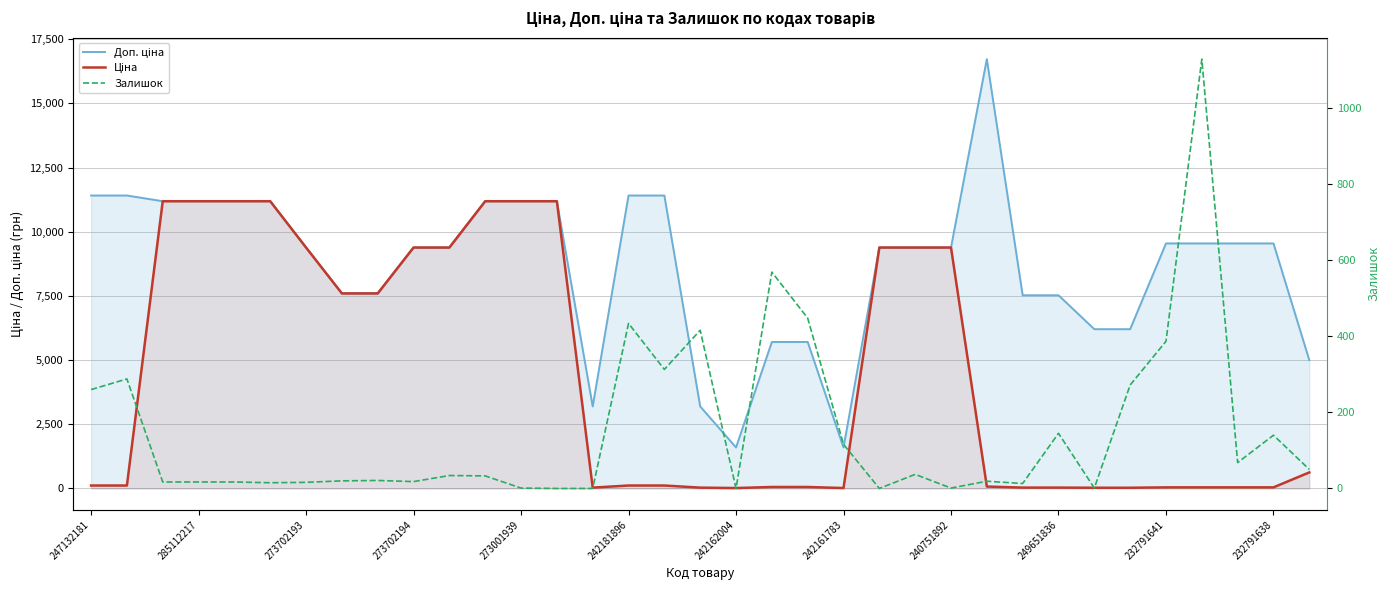

At which label is Залишок closest to 564?

19